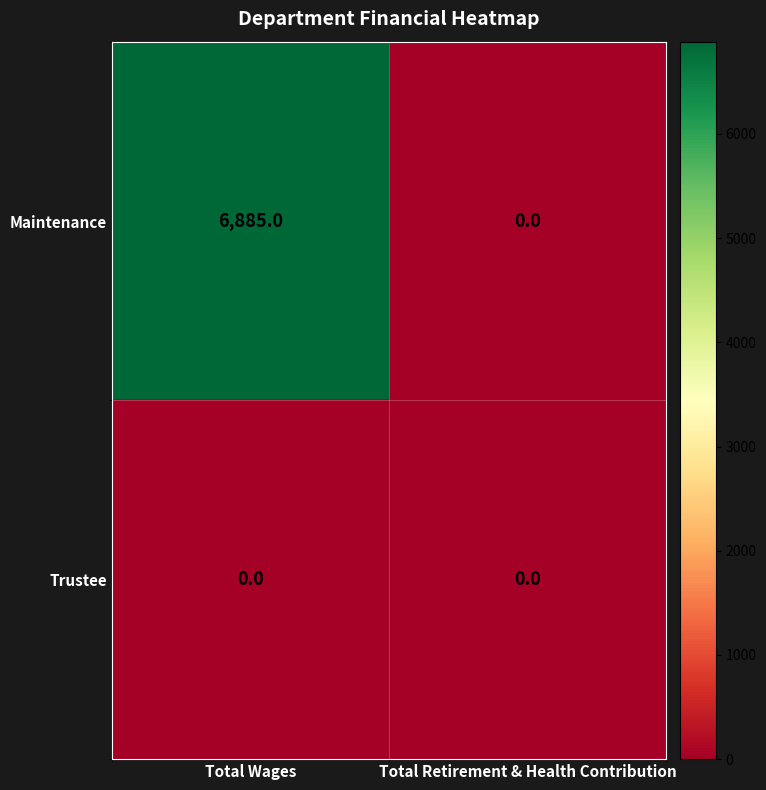

Reading right to left, transcribe all the data shown in this chart.

Maintenance: Total Retirement & Health Contribution=0	Total Wages=6885
Trustee: Total Retirement & Health Contribution=0	Total Wages=0